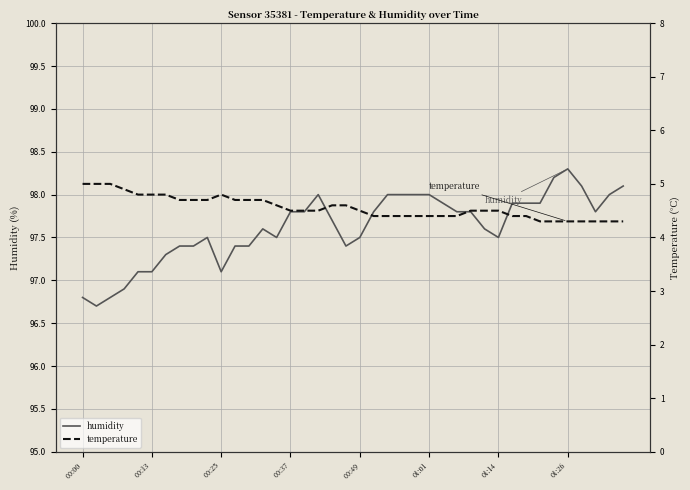

The humidity series shows 96.8 at 00:00. True or false?

True